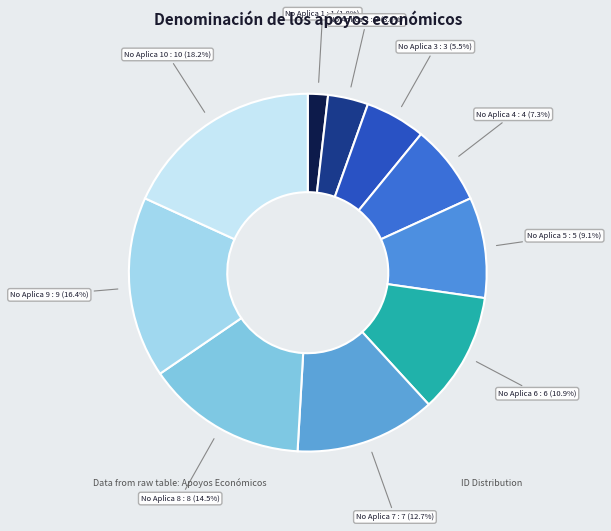

To the nearest percent, what percentage of the pie is No Aplica 9?

16%